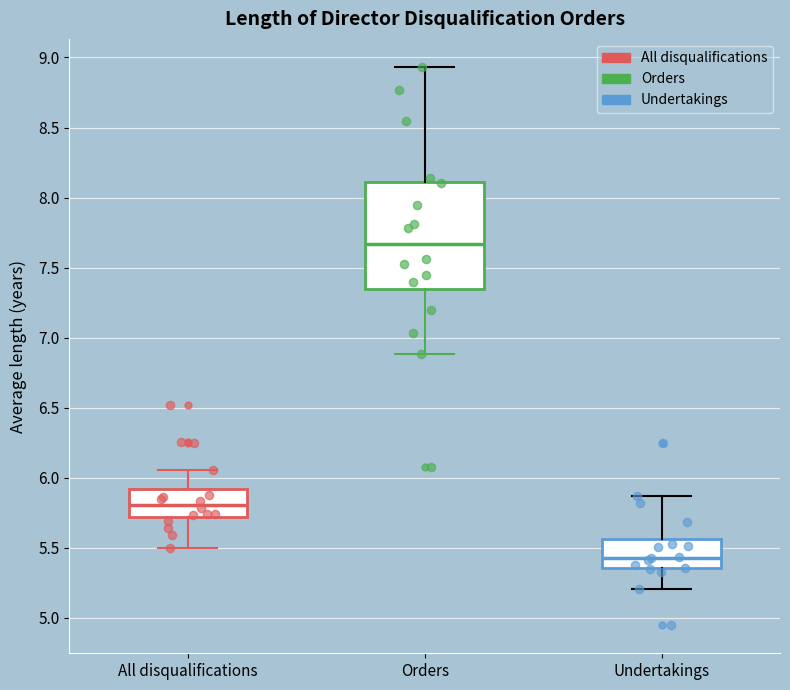

Reading left to right, transcribe this box plot: for each box, give where its median line is, the range the box spans, and where its two whiskers end, as read against the y-axis. The values are not printed on the chart, so give them approximately, as read against the axis.

All disqualifications: median 5.80, box 5.70 to 5.90, whiskers 5.50 to 6.05
Orders: median 7.65, box 7.35 to 8.10, whiskers 6.90 to 8.95
Undertakings: median 5.45, box 5.35 to 5.55, whiskers 5.20 to 5.85